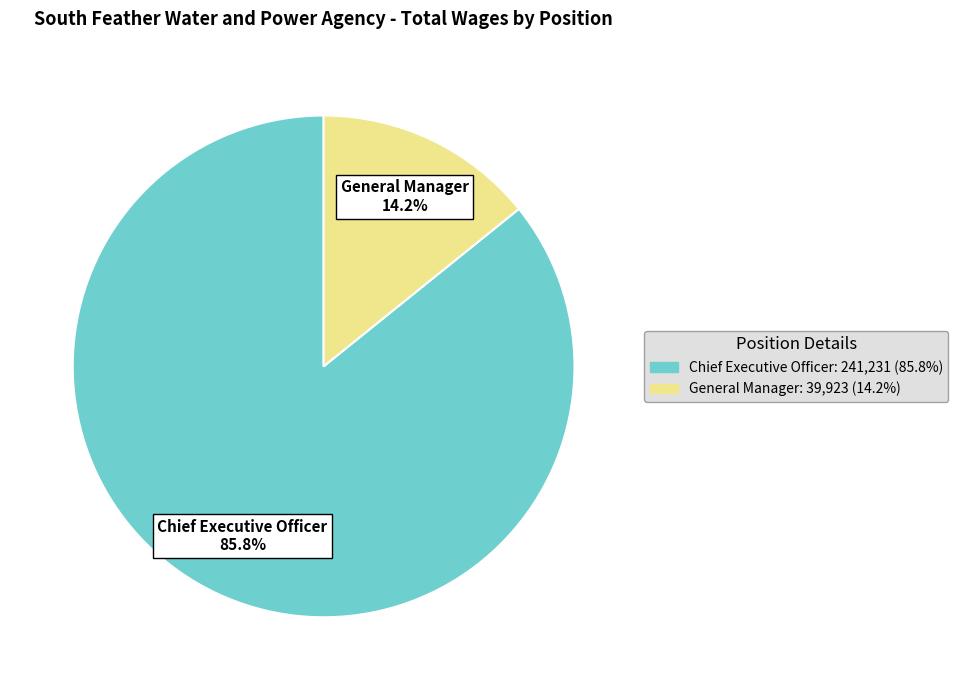

What is the largest slice in the pie chart?

Chief Executive Officer